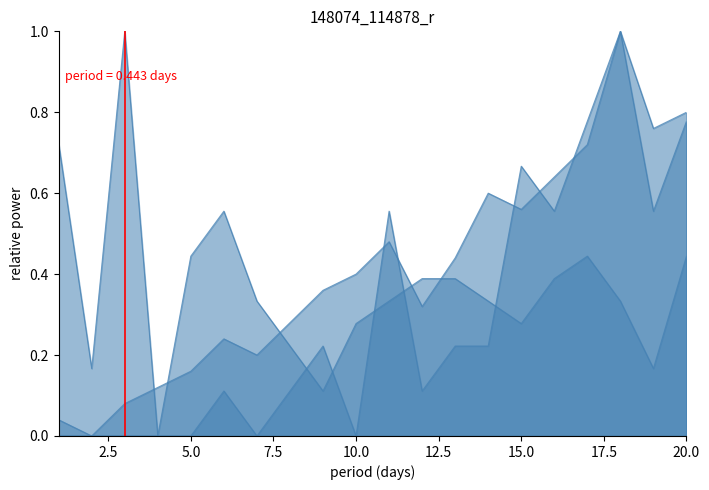

The value of Last Week at 10 is 0.2. True or false?

False